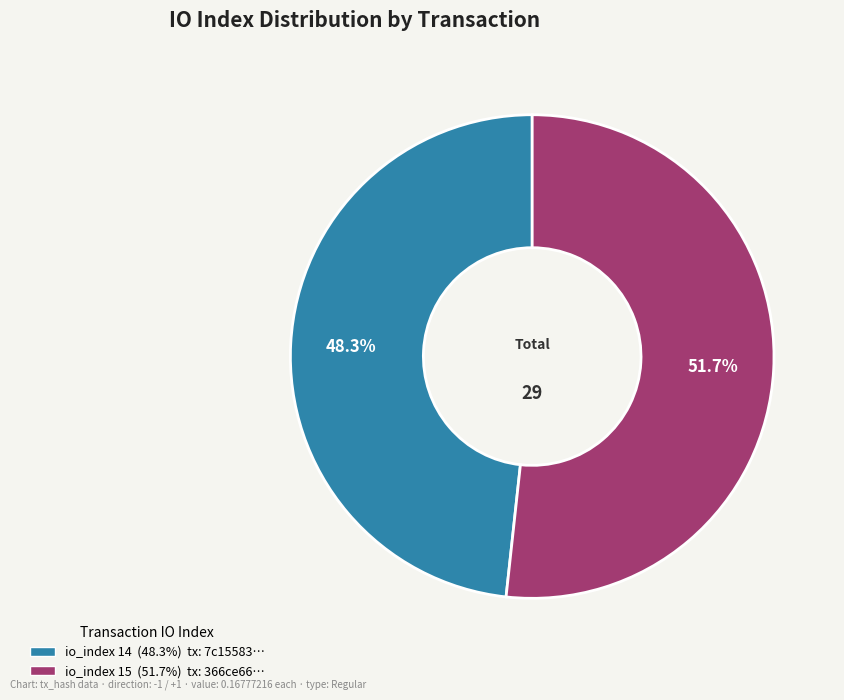

Is there any slice that represents more than half of the pie?

Yes